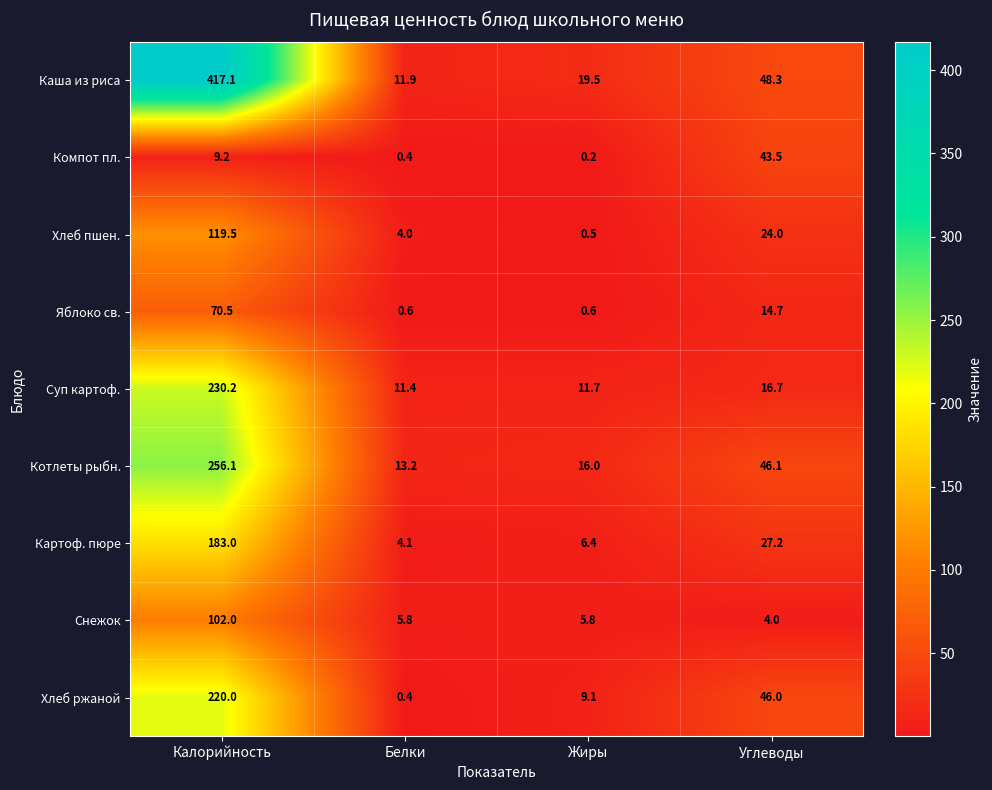

At Жиры, list the series in order from smallest to largest.

Компот пл., Хлеб пшен., Яблоко св., Снежок, Картоф. пюре, Хлеб ржаной, Суп картоф., Котлеты рыбн., Каша из риса